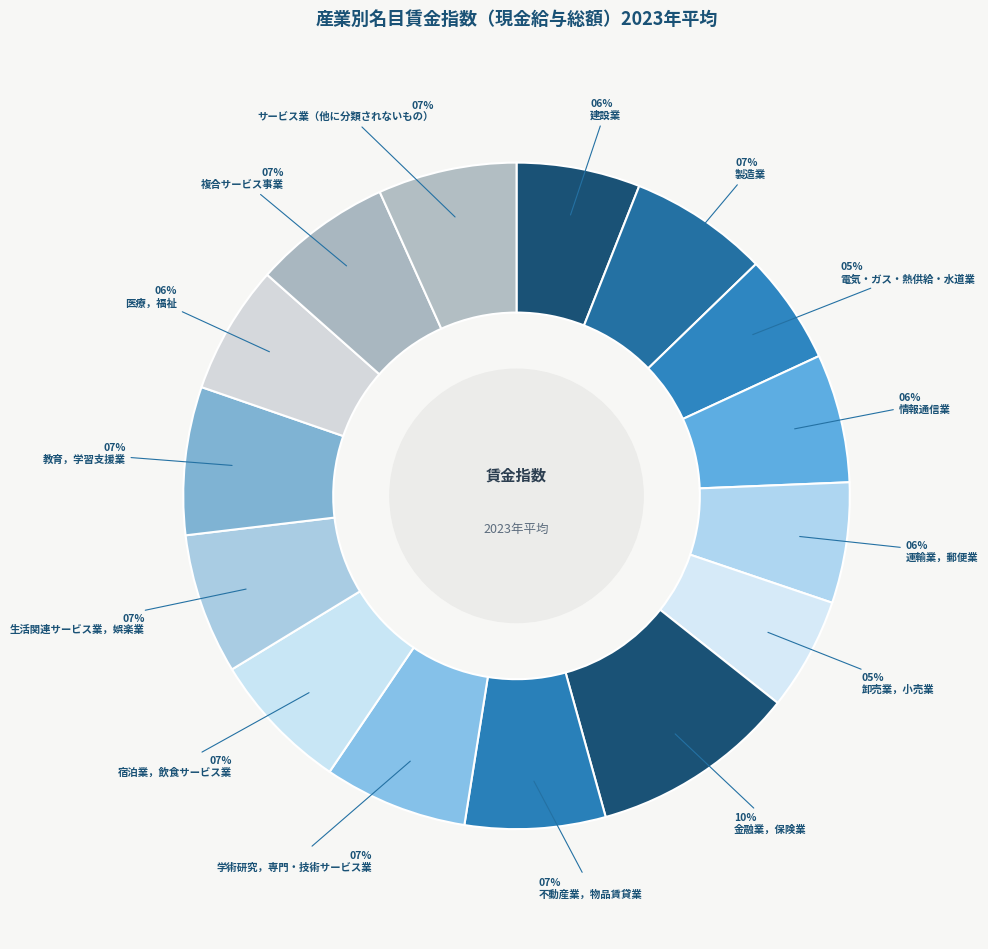

To the nearest percent, what is the average slice percentage?

7%